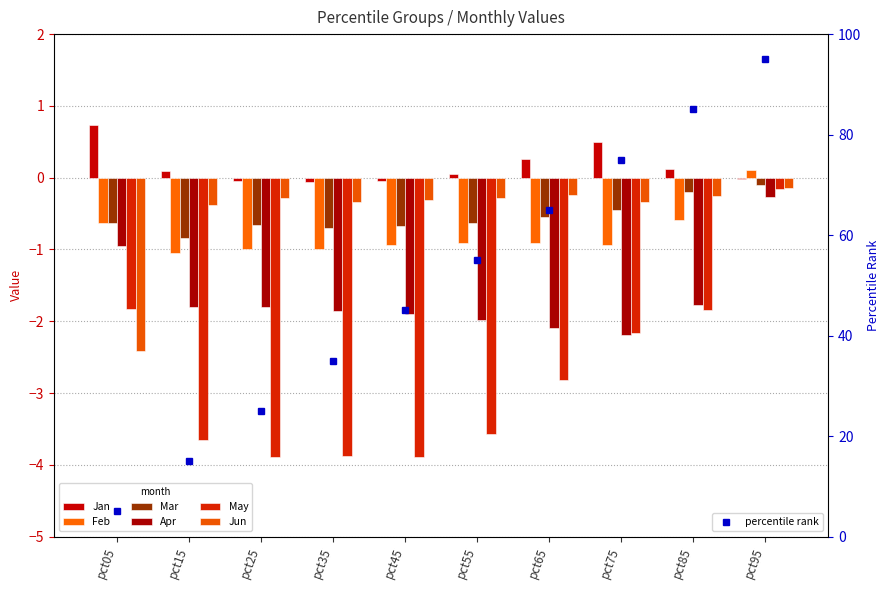

Which series changed the most between pct45 and pct85?

May